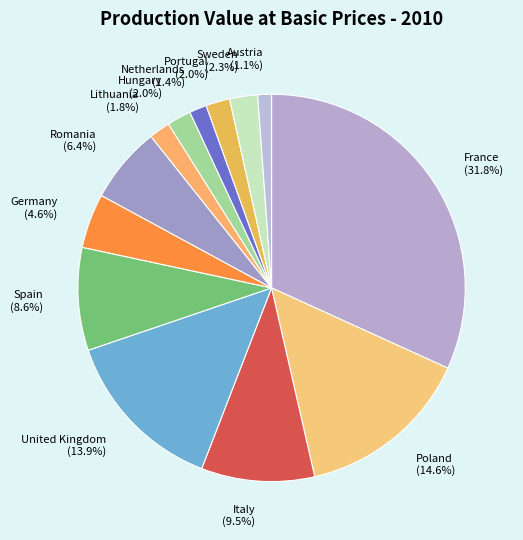

The Netherlands slice represents 1% of the pie. True or false?

True